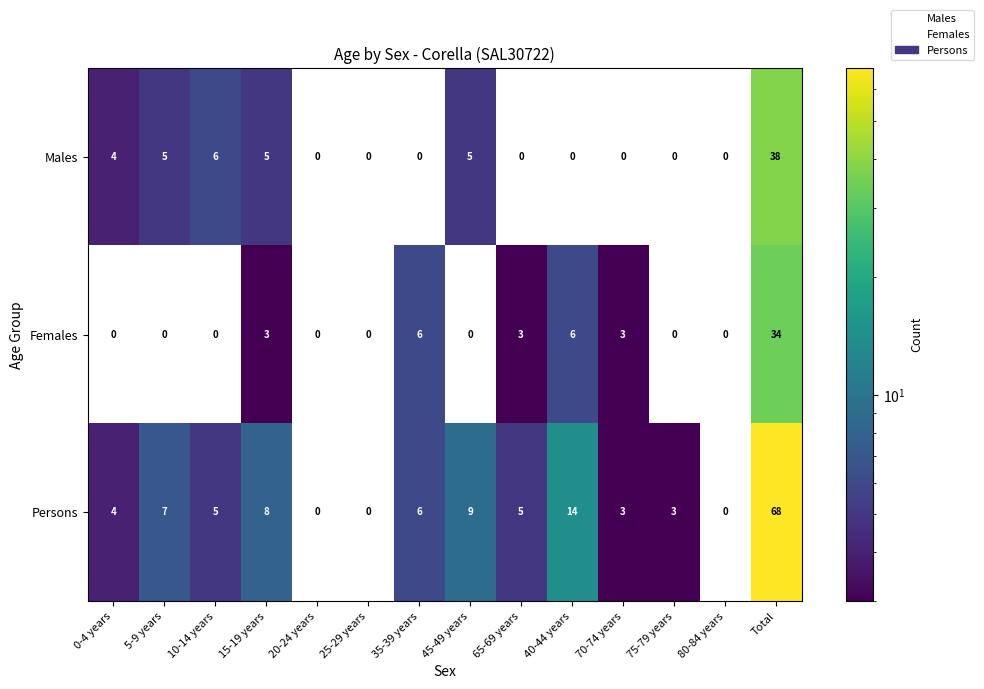

What is the average value of the Females series?

4